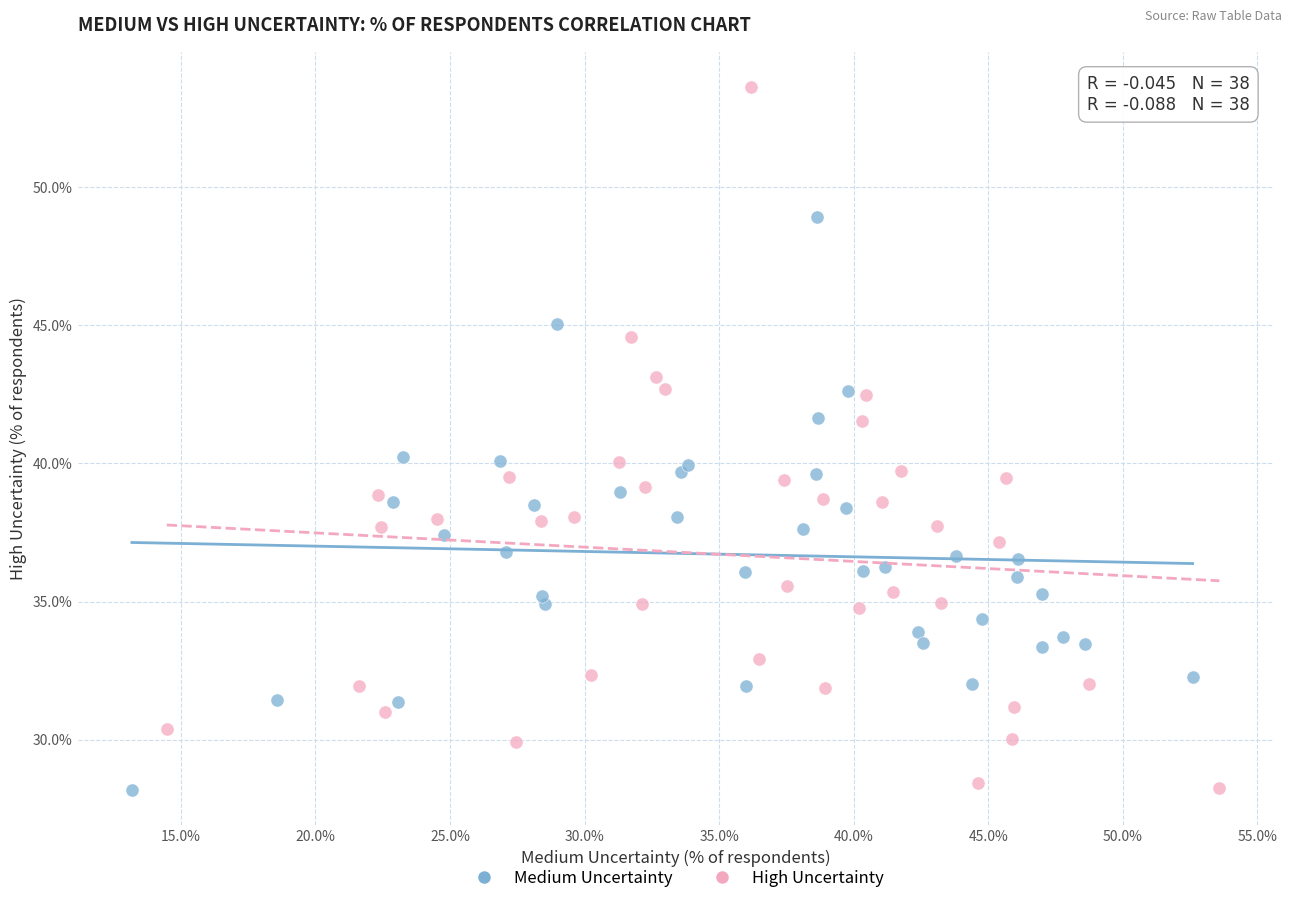

Which series reaches the maximum Y coordinate?

High Uncertainty